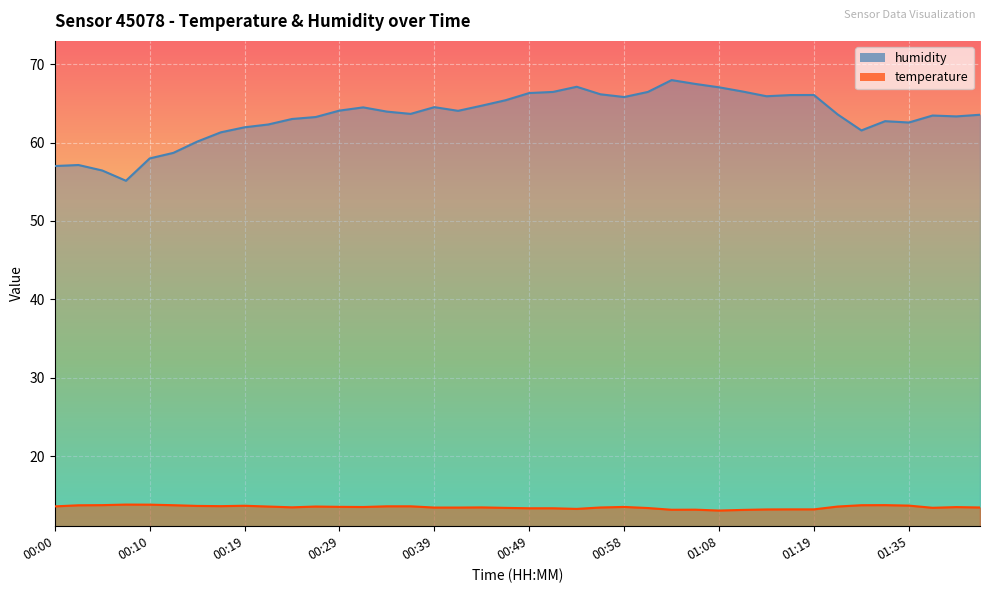

List the series in order of their peak value, highest first.

humidity, temperature